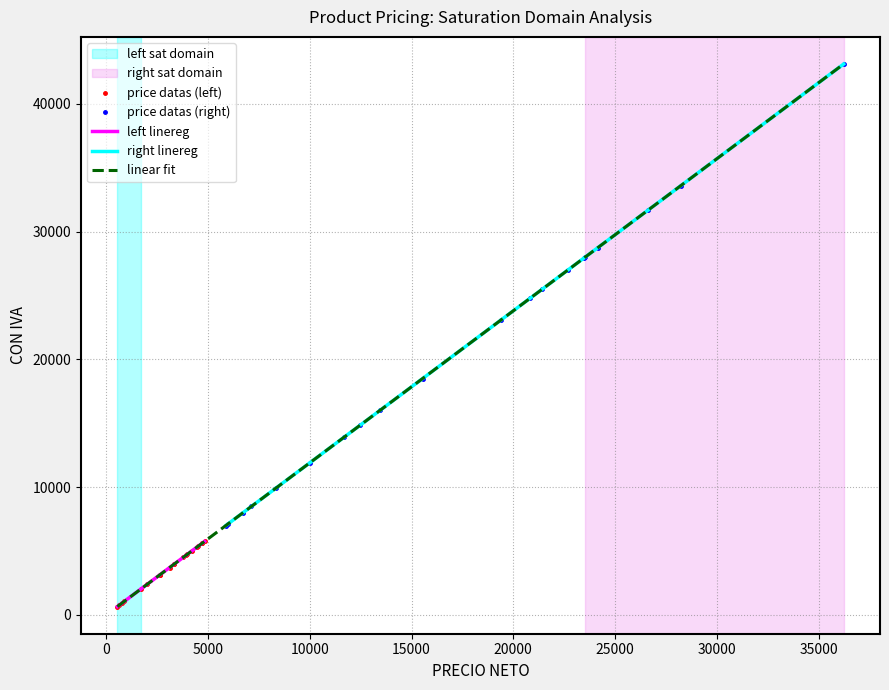

Reading right to left, what are all the values shown in this chart?

630=750	20840=24800	2647=3150	546=650	4193=4990	3991=4750	3319=3950	5966=7100	2647=3150	36235=43120	4529=5390	23529=28000	4705=5600	28235=33600	4705=5600	22689=27000	3781=4500	24159=28750	4831=5750	4478=5330	7134=8490	13445=16000	5873=6990	26621=31680	6714=7990	1722=2050	3907=4650	2016=2400	10000=11900	3352=3990	882=1050	11680=13900	15546=18500	19411=23100	3109=3700	798=950	12478=14850	8319=9900	23487=27950	21428=25500